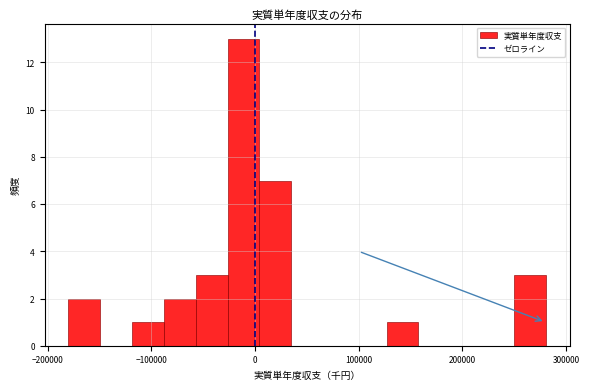

Around what value on the x-axis is the tallest bar? Give the approximate position of its centre, as read against the axis.

-10000